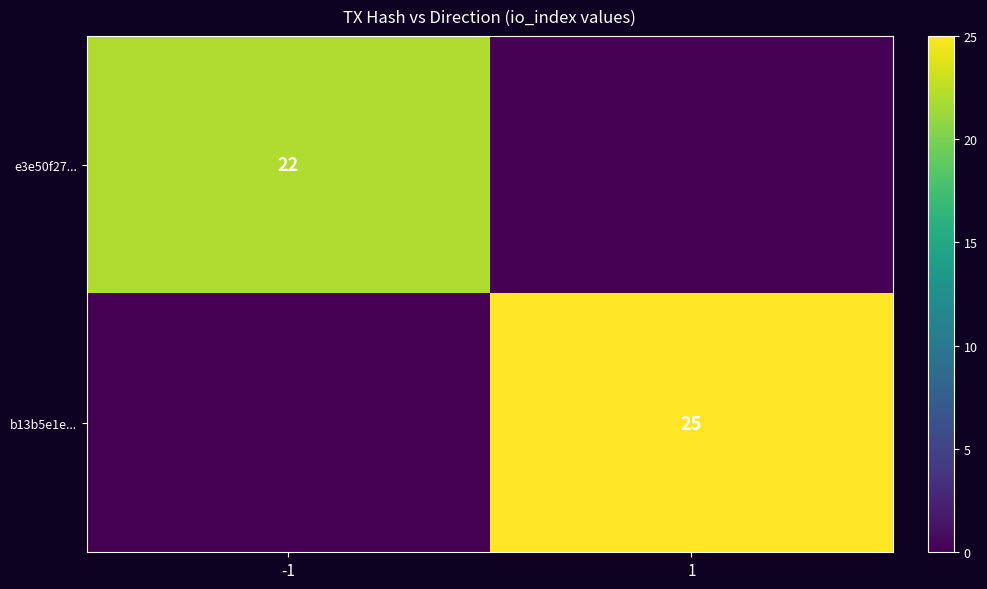

Is the value of b13b5e1e... at 1 greater than the value of e3e50f27... at -1?

Yes